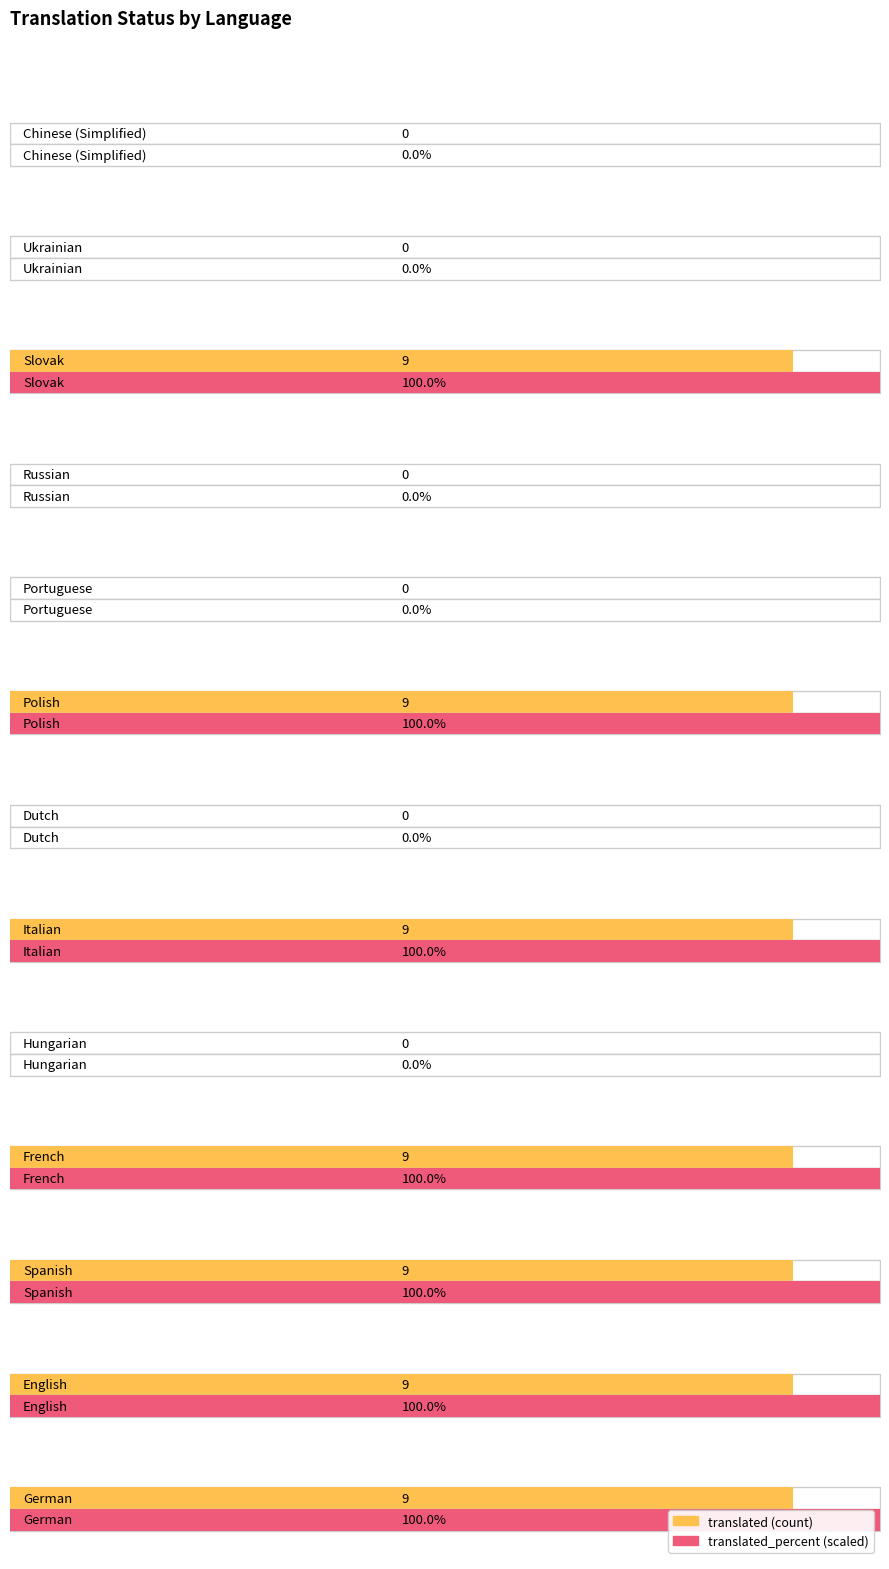

Rank the series at Ukrainian from highest to lowest value.

translated, translated_percent